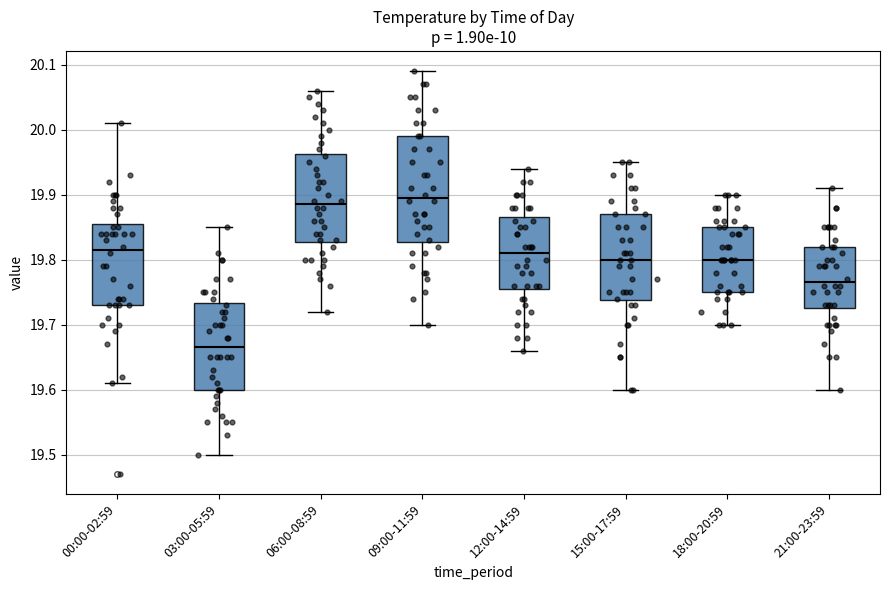

Which box has the highest median line?

09:00-11:59